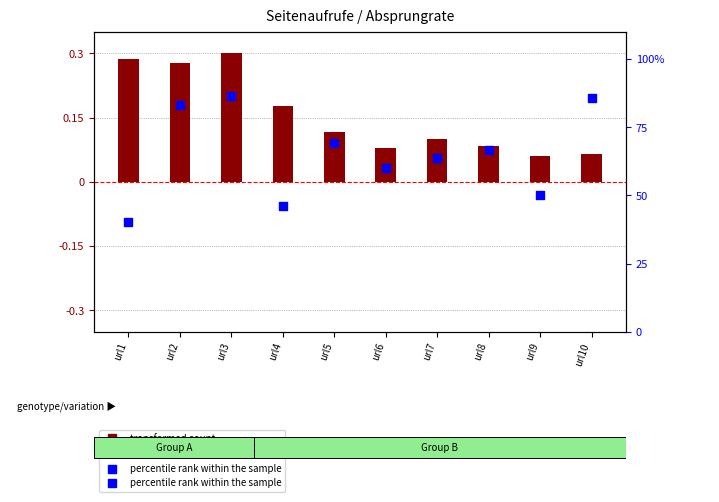

At which category is the sum across all series the highest?

url3